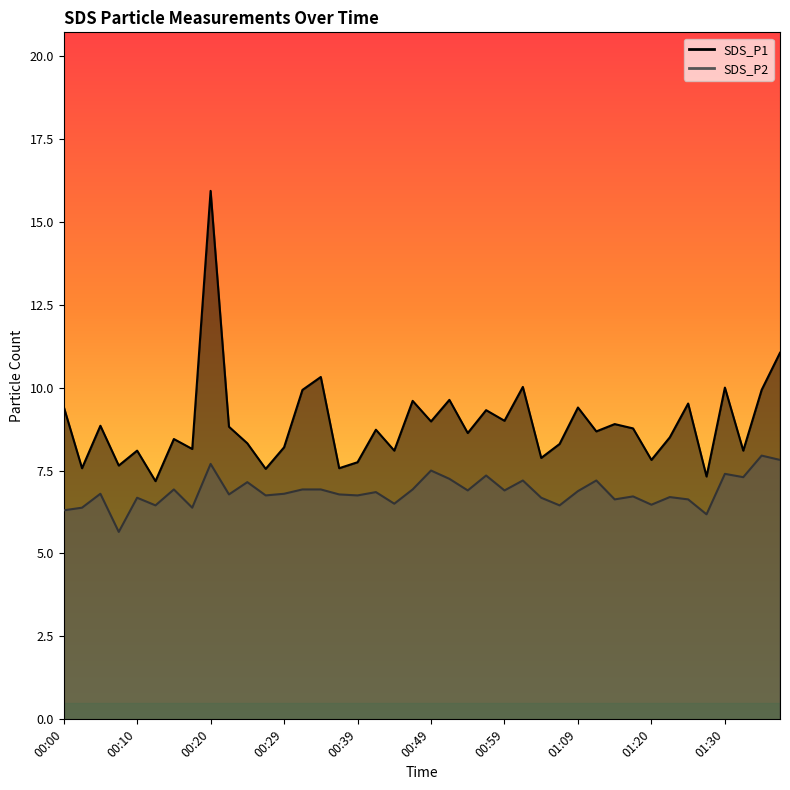

Does the chart display data point markers on the line(s)?

No